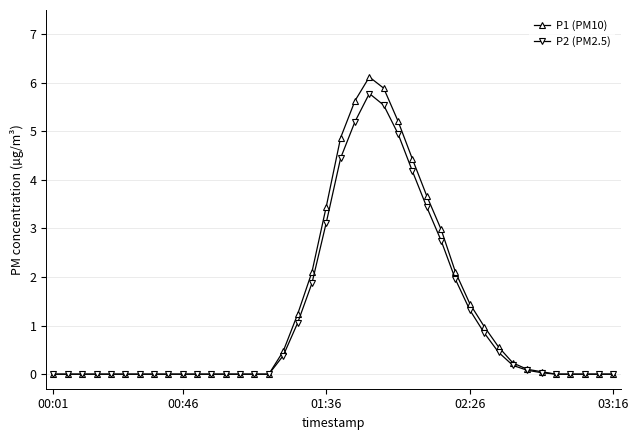

True or false: P2 (PM2.5) has more than 0 points higher than both neighbors.

True